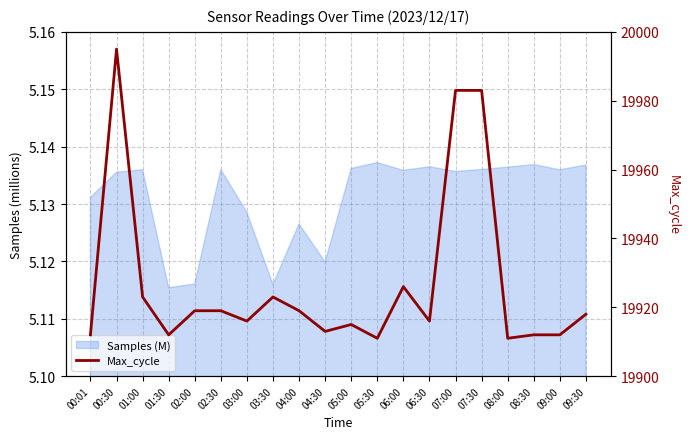

What is the minimum value shown in the chart?

19911